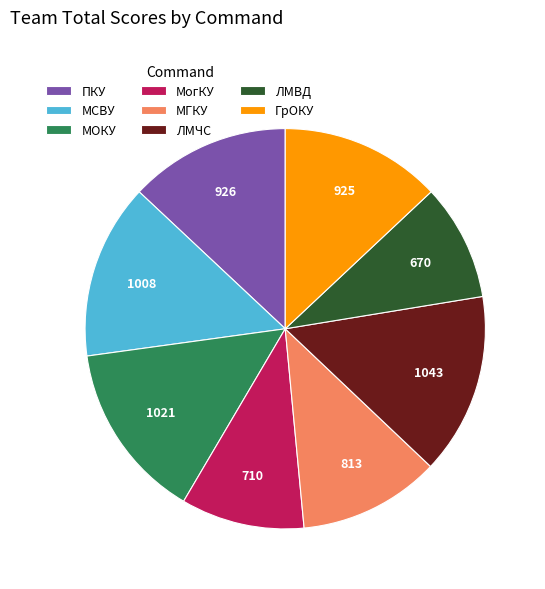

True or false: ПКУ accounts for 13% of the total.

True